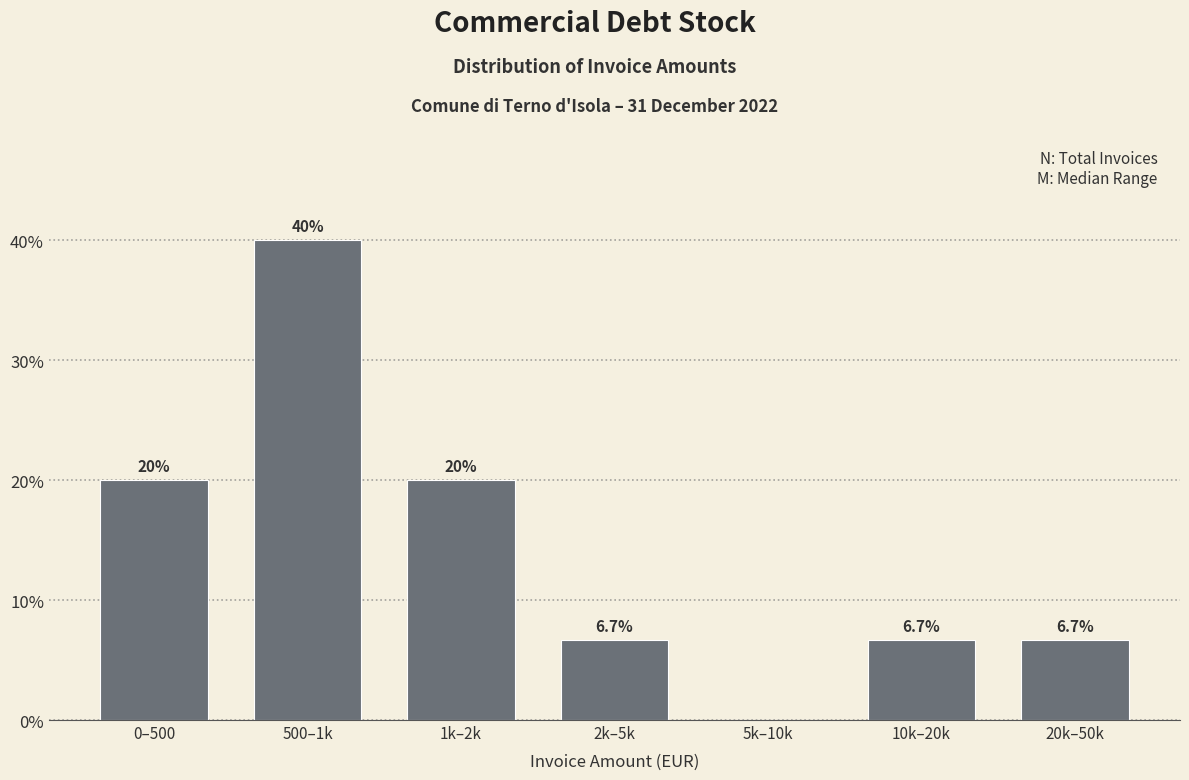

Reading right to left, transcribe all the data shown in this chart.

20k–50k=6.7	10k–20k=6.7	5k–10k=0.0	2k–5k=6.7	1k–2k=20.0	500–1k=40.0	0–500=20.0